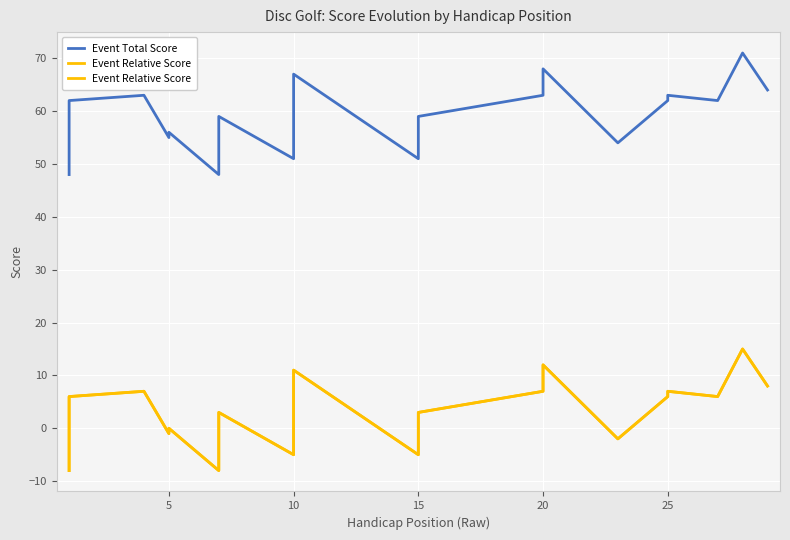

Reading left to right, list all the values displayed in this chart.

Event Total Score: 48	57	62	63	55	56	48	50	59	51	53	57	58	67	51	54	57	58	59	63	64	68	54	54	62	63	62	71	64
Event Relative Score: -8	1	6	7	-1	0	-8	-6	3	-5	-3	1	2	11	-5	-2	1	2	3	7	8	12	-2	-2	6	7	6	15	8